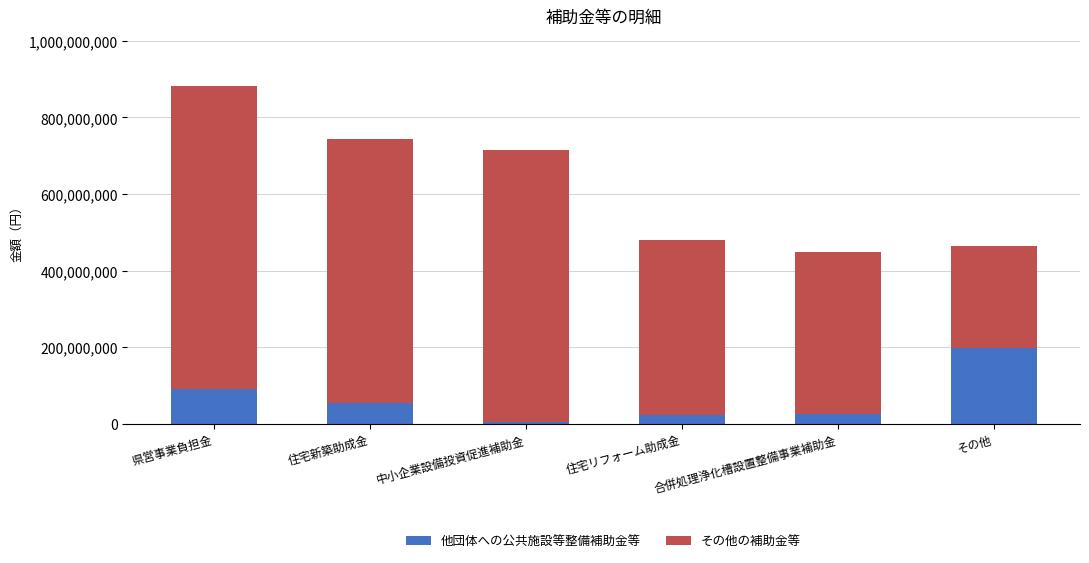

Which category has the highest value in the 他団体への公共施設等整備補助金等 series?

その他